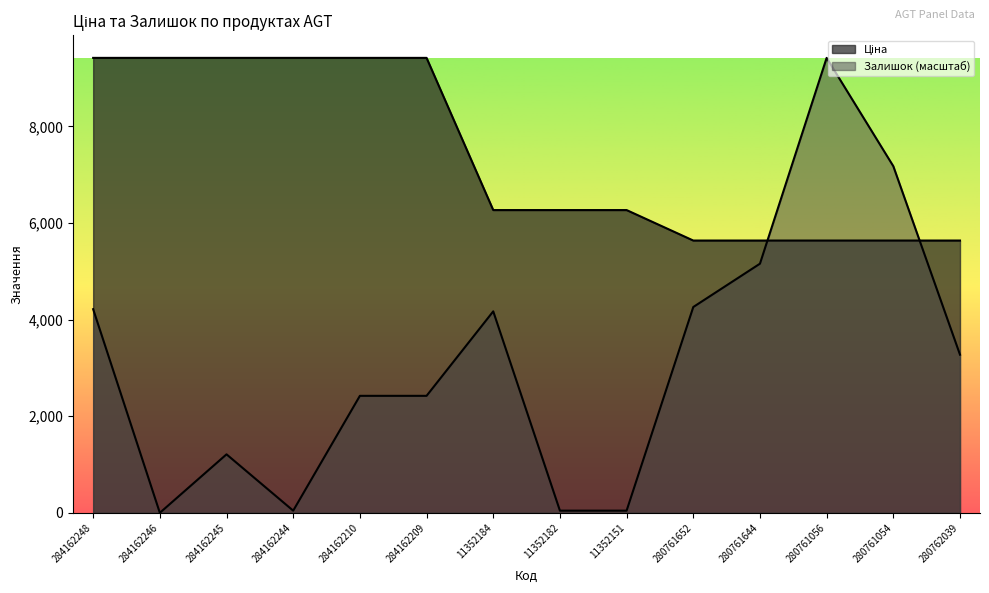

Between which two adjacent categories do Залишок and Ціна first intersect?

280761644 and 280761056